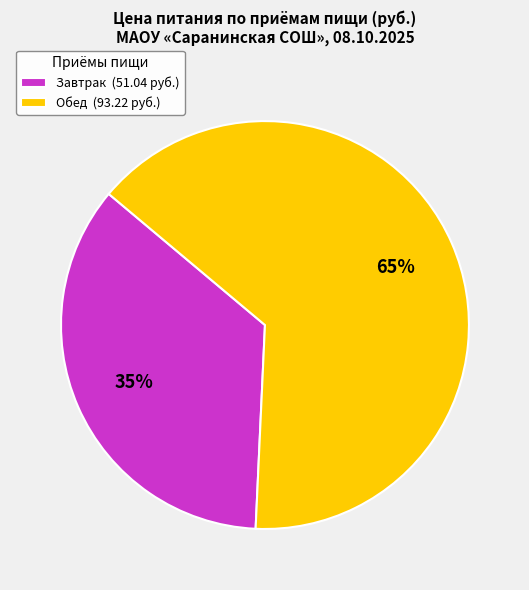

How many slices are in this pie chart?

2